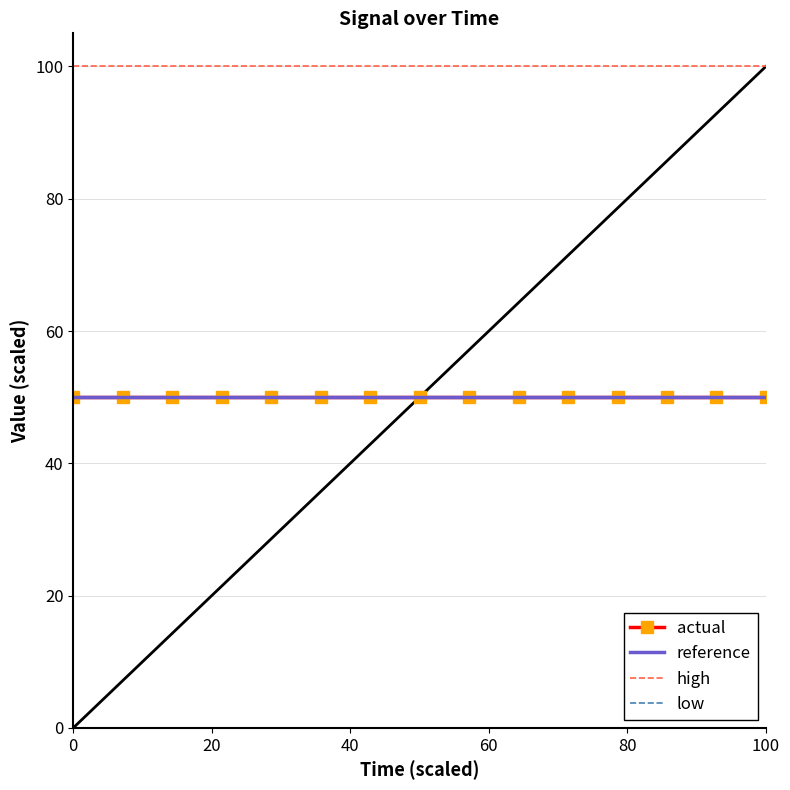

Which series has the largest total across all categories?

high